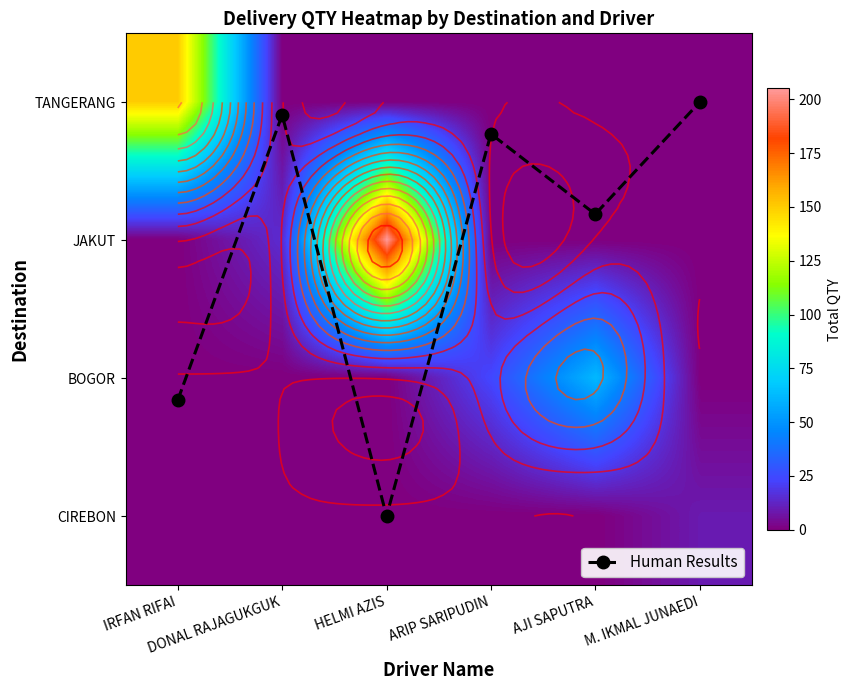

The value of TANGERANG at HELMI AZIS is 81.9. True or false?

False